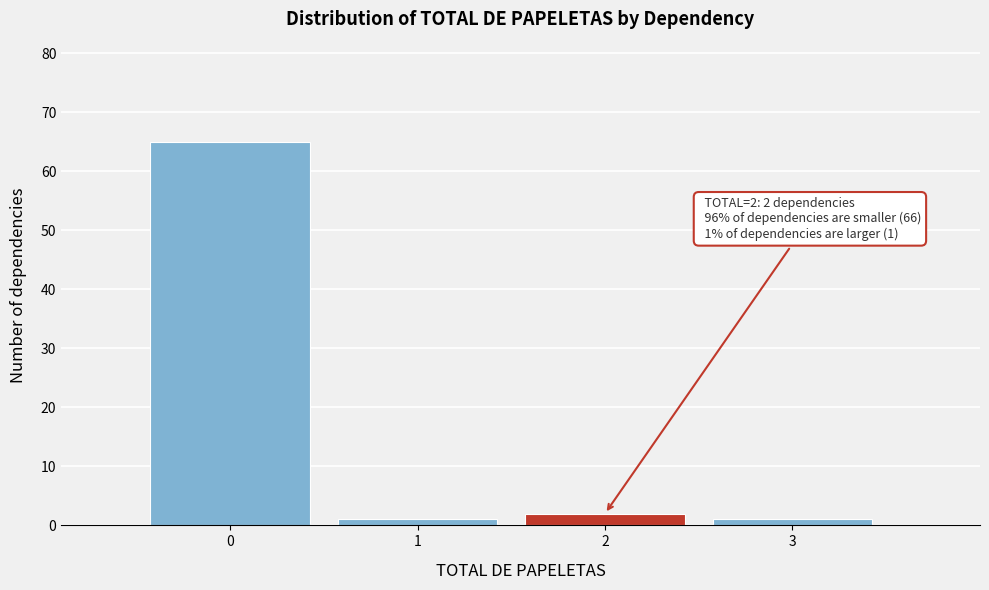

Which range on the x-axis has the tallest bar?

-0.5 to 0.5